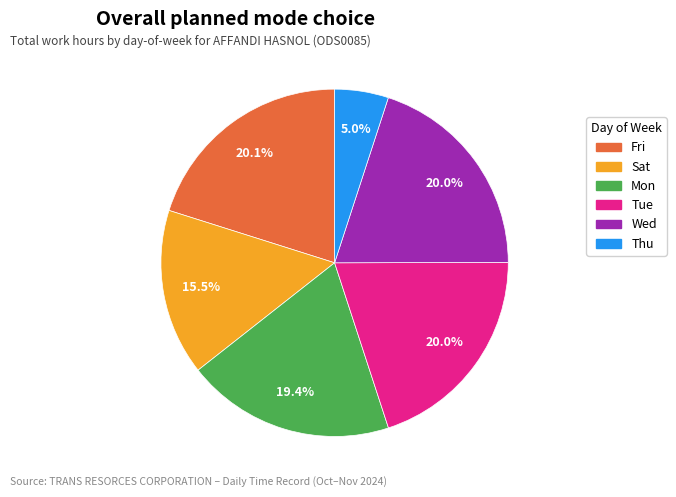

Is there any slice that represents more than half of the pie?

No